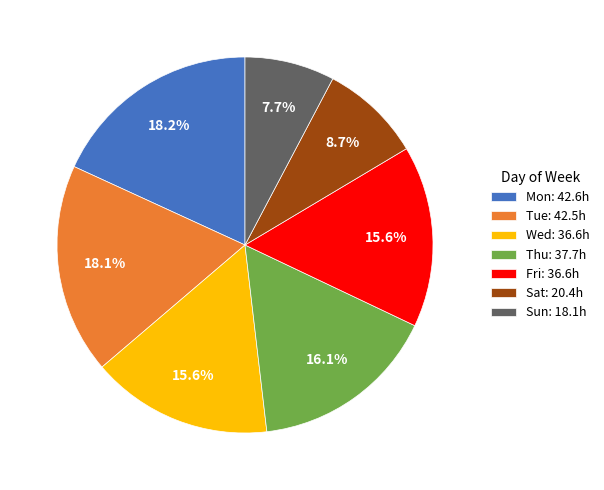

What portion of the pie excludes Mon?

81.8%